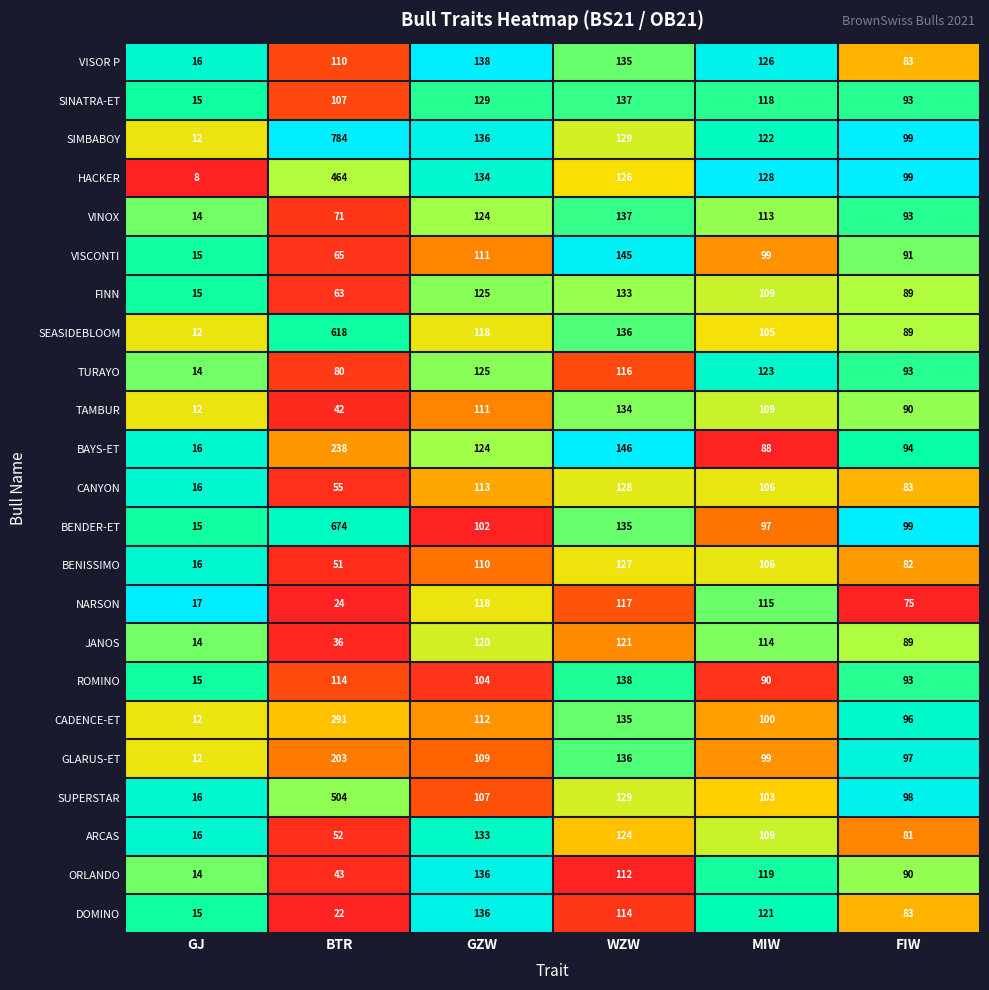

At which category is the sum across all series the highest?

BTR